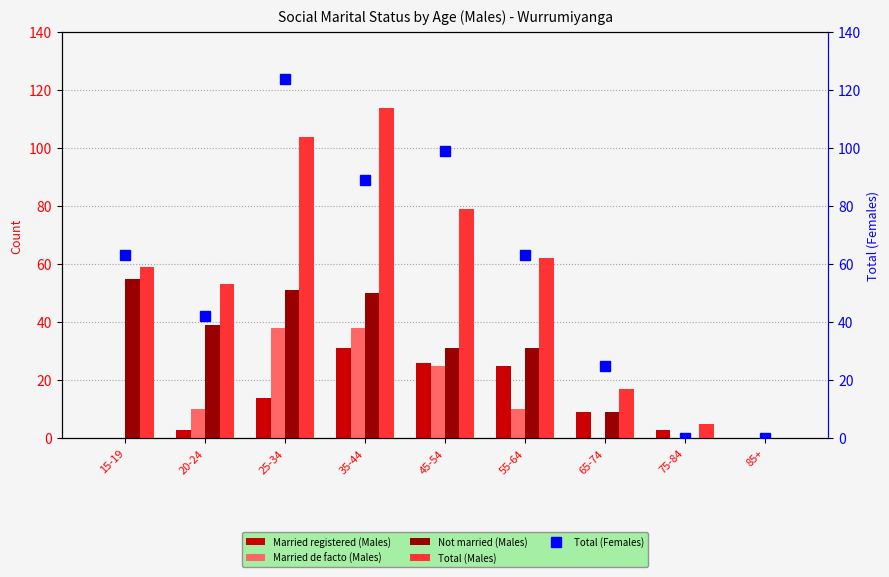

Which series has the largest range (max minus min)?

Total (Females)